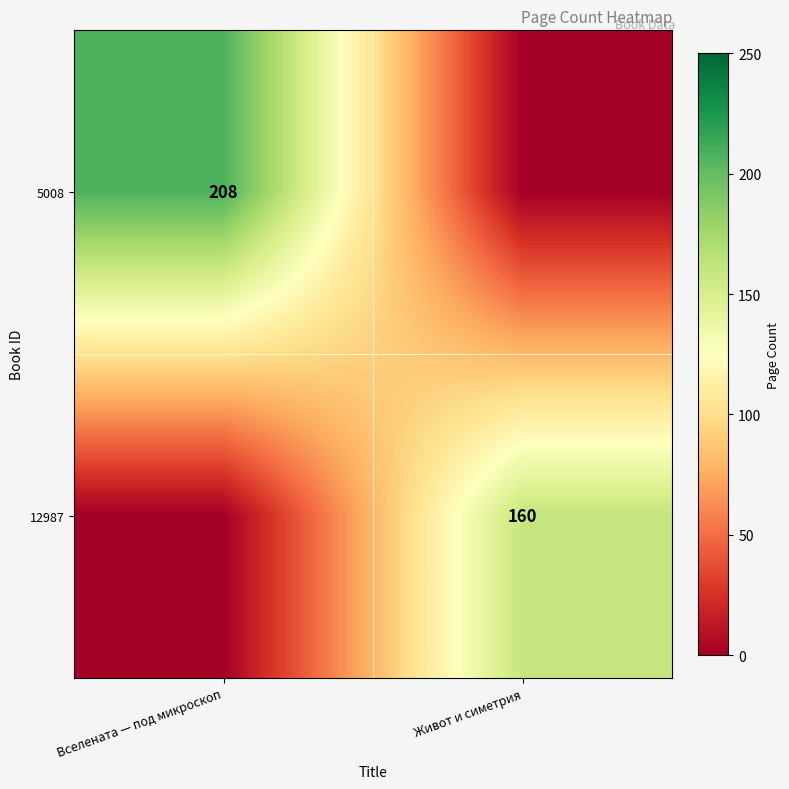

Is it true that 12987 equals 279 at Живот и симетрия?

False